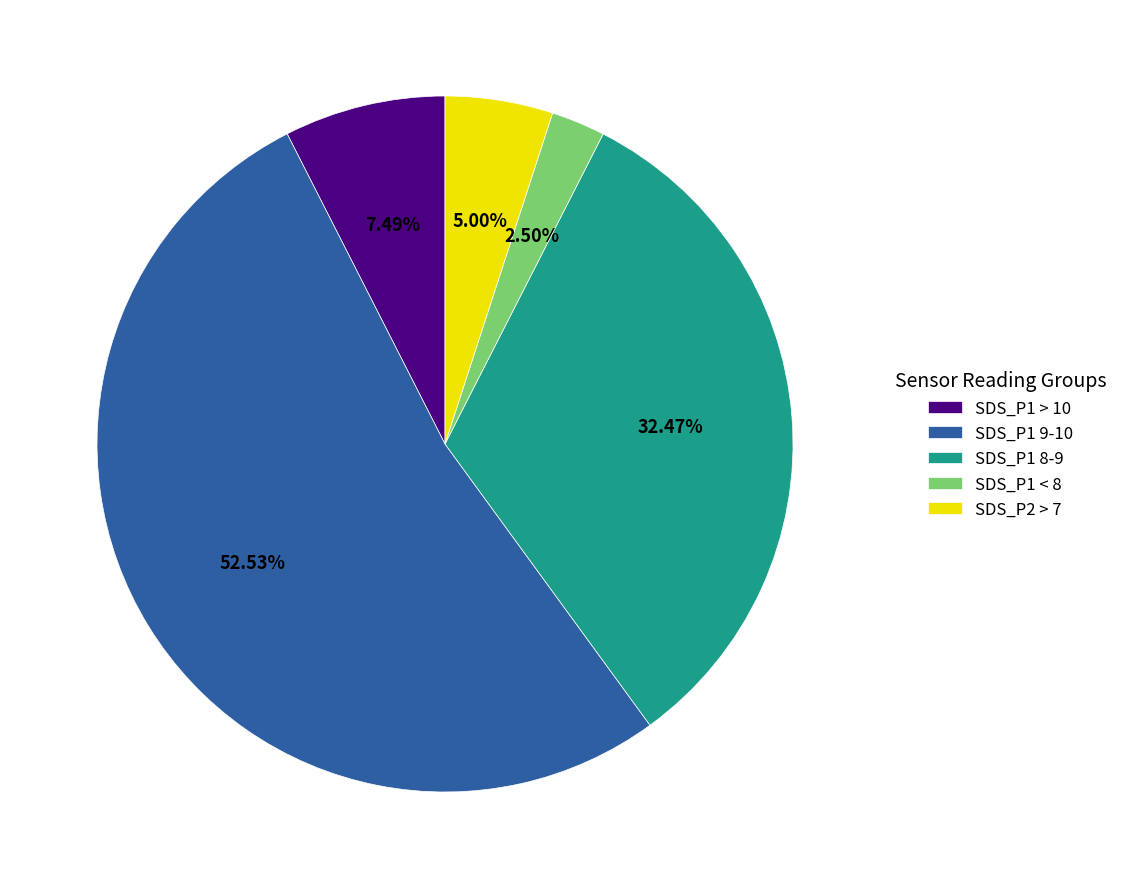

Between SDS_P1 > 10 and SDS_P1 < 8, which is larger?

SDS_P1 > 10